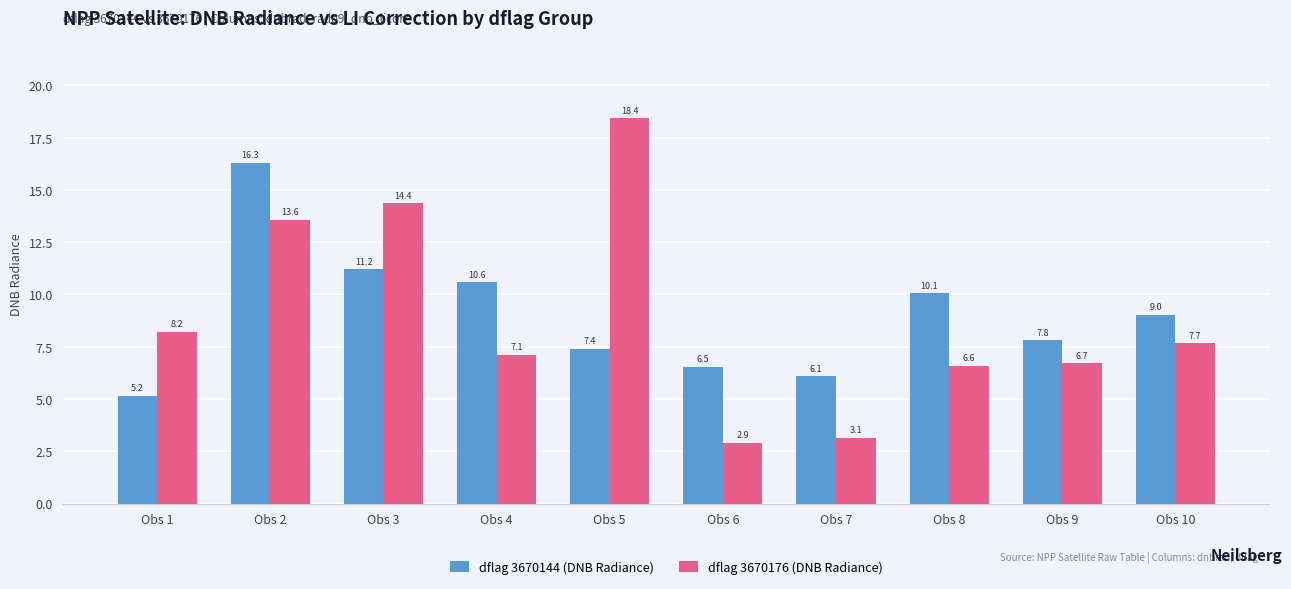

List the series in order of their peak value, lowest first.

dflag 3670144 (DNB Radiance), dflag 3670176 (DNB Radiance)